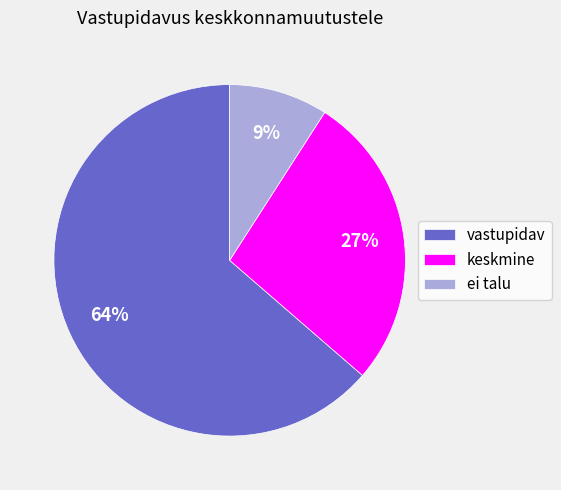

What is the ratio of the value at ei talu to the value at keskmine?

0.3